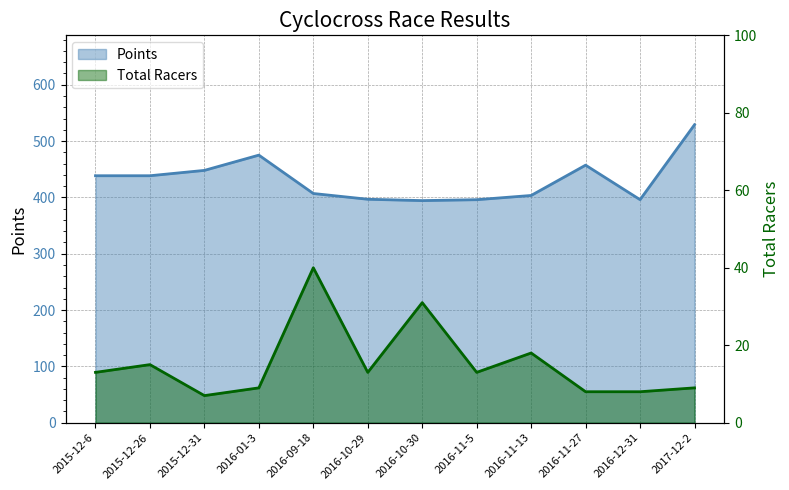

What is the approximate value of Points at 2016-09-18?

406.9